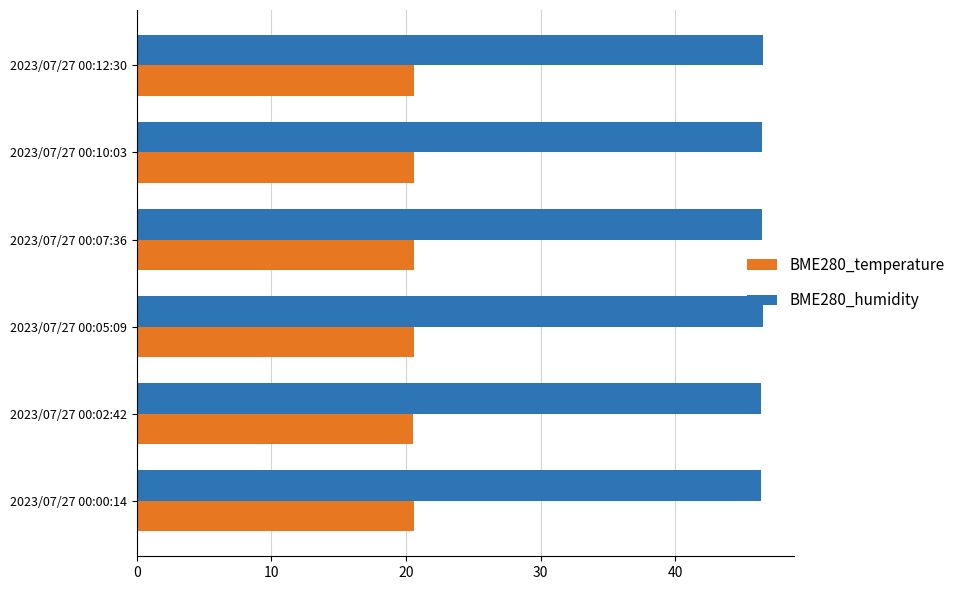

What is the minimum value for BME280_humidity?

46.4